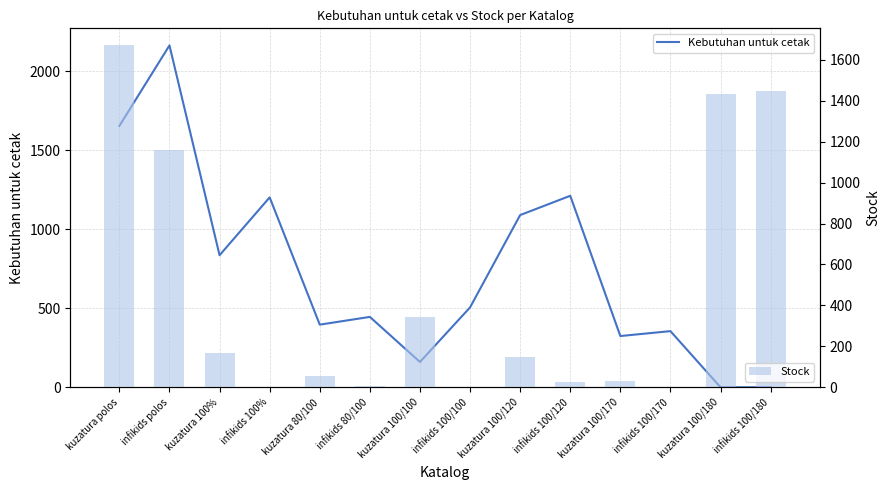

What is the sum of all Stock values?

6481